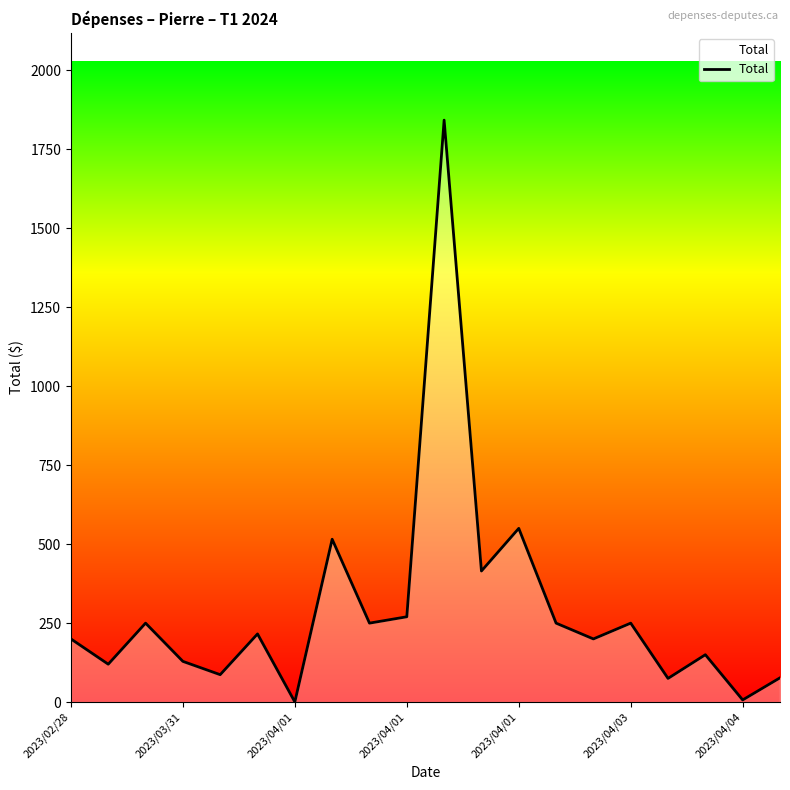

What is the difference between the maximum and minimum values?

1841.9